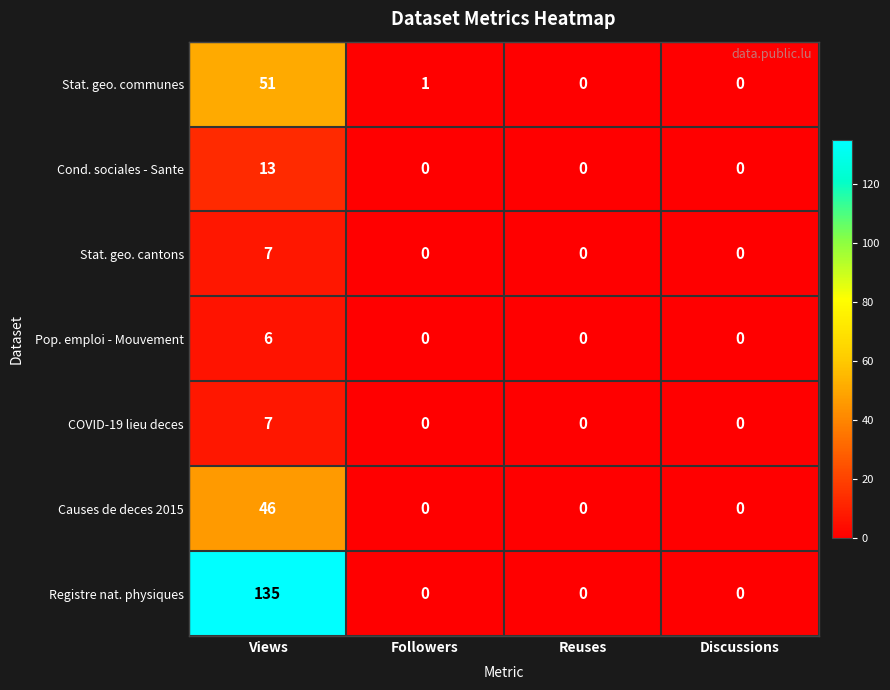

Which series changed the most between Views and Reuses?

Registre nat. physiques